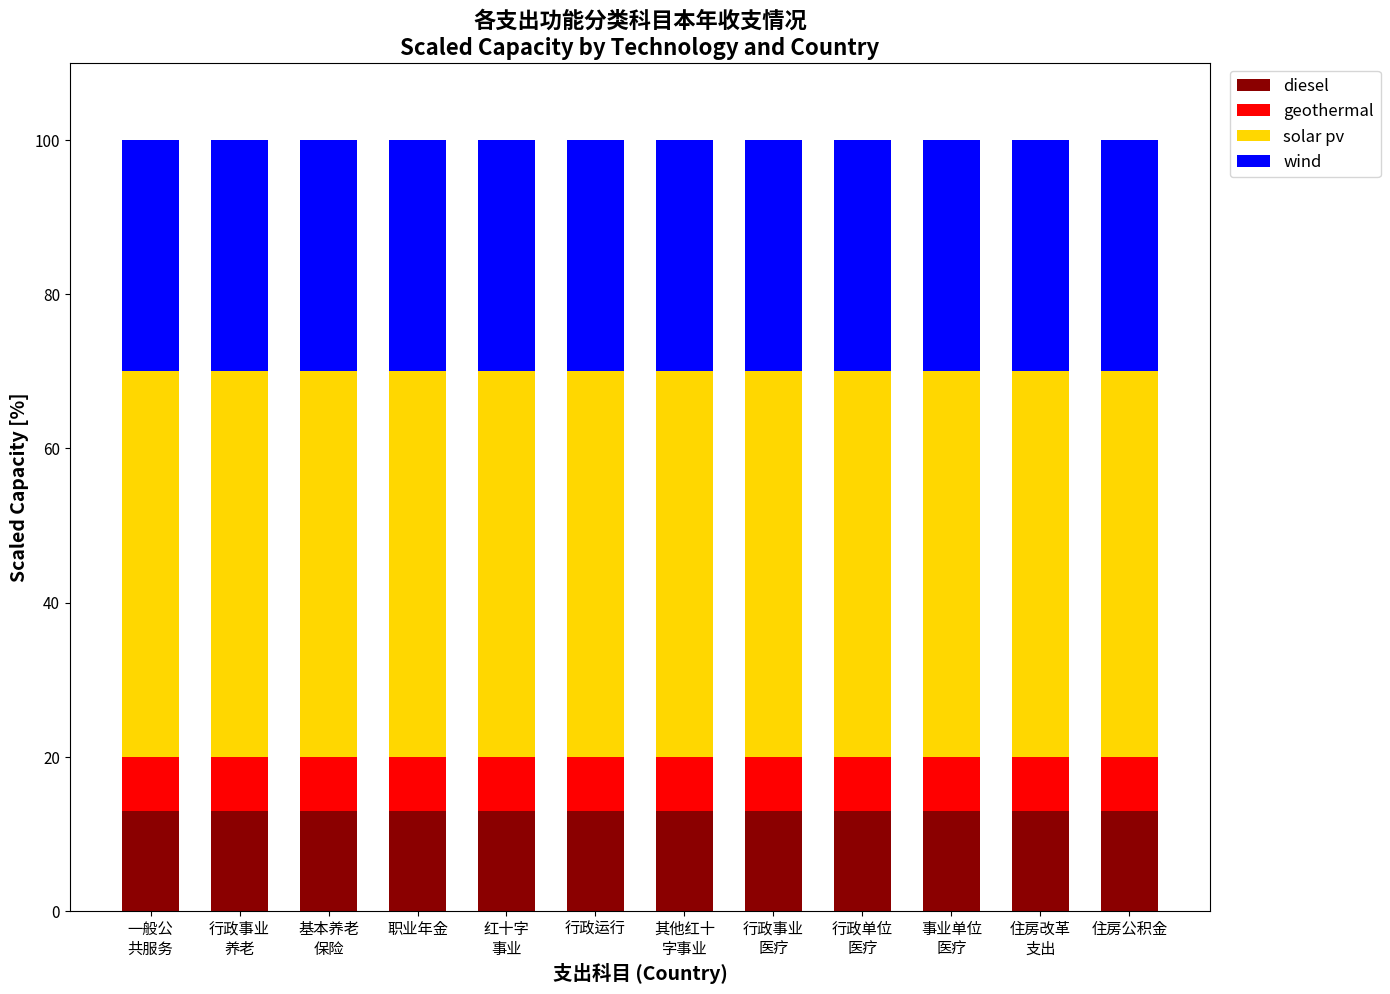

What is the sum of all diesel values?

156